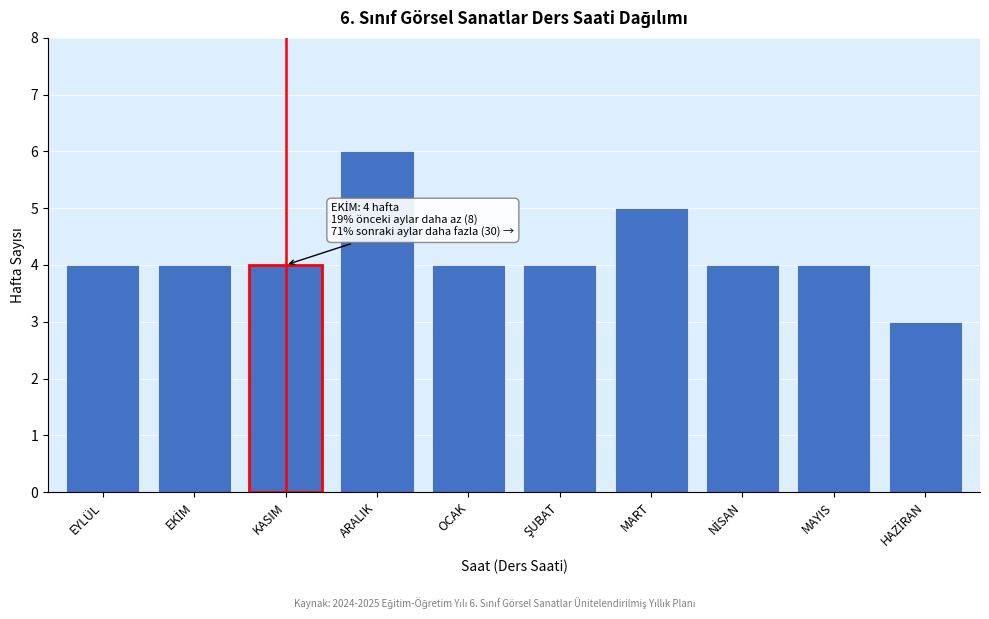

Reading left to right, extract all data points from this chart.

4	4	4	6	4	4	5	4	4	3